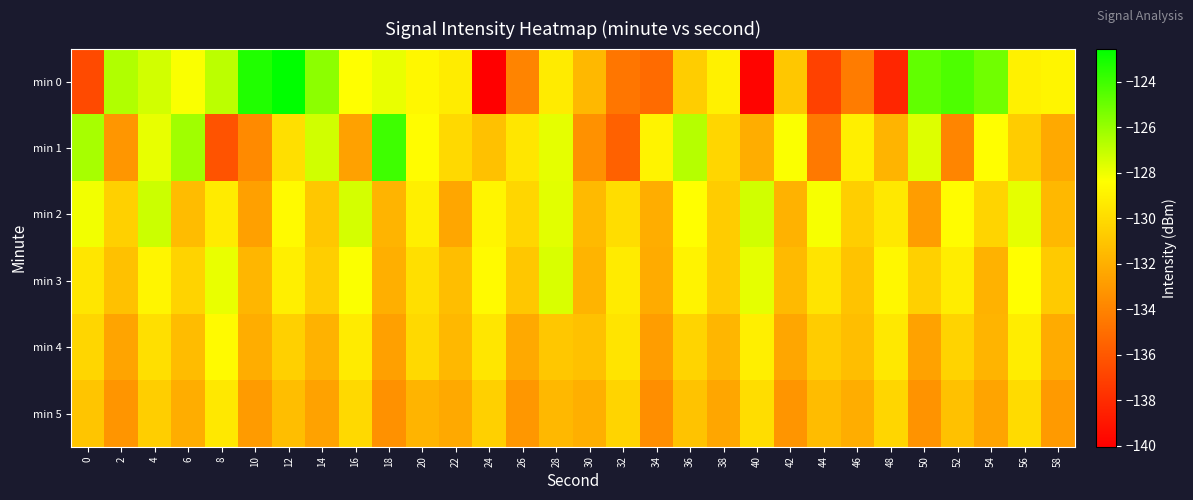

What is the smallest value displayed?

-140.0